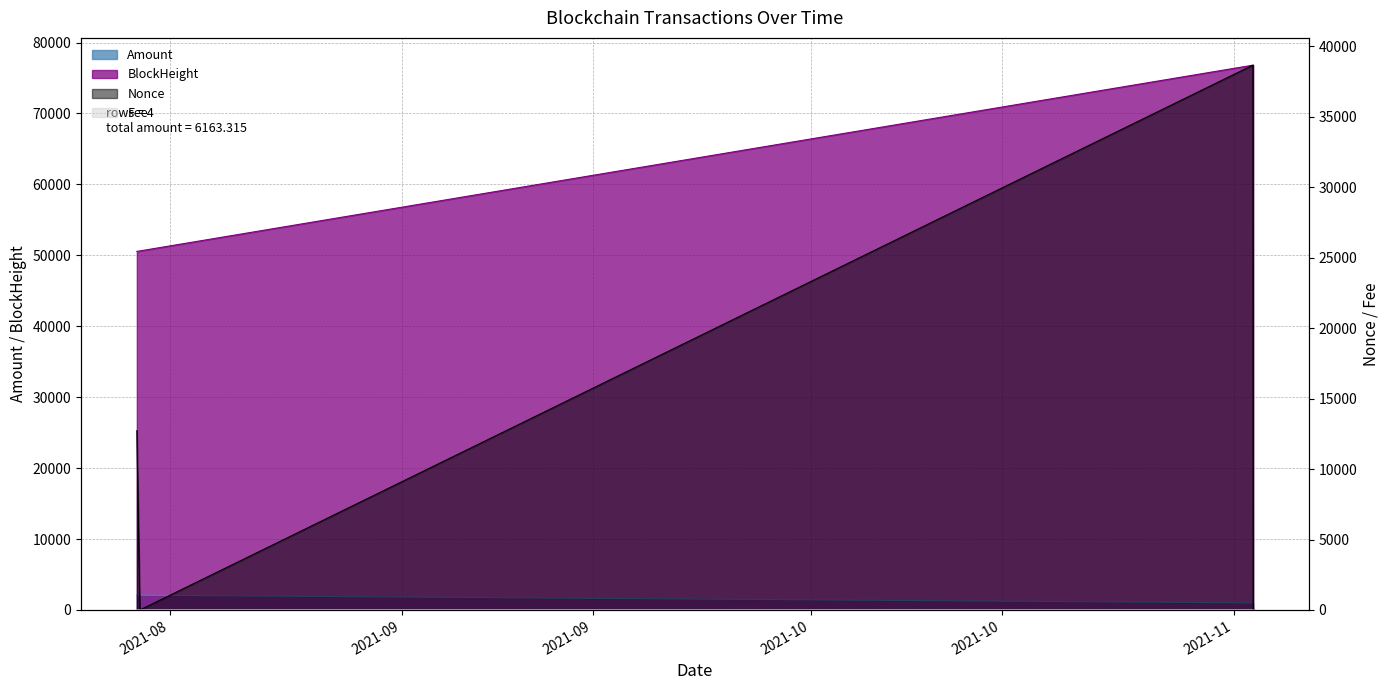

What are all the series names shown in the legend?

Amount, BlockHeight, Nonce, Fee